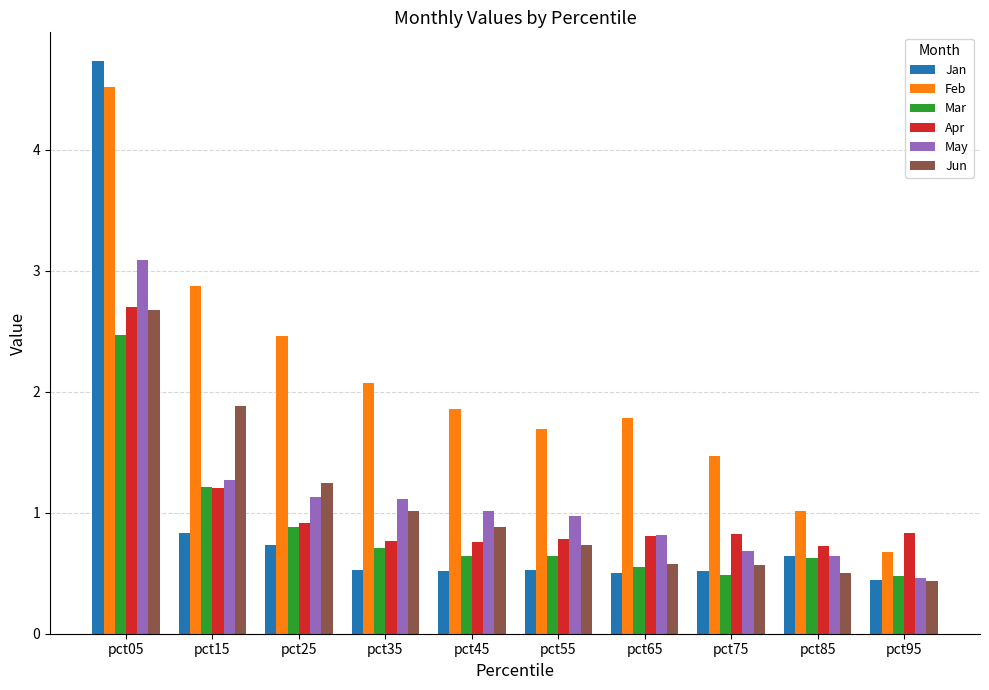

Which series has the largest total across all categories?

Feb